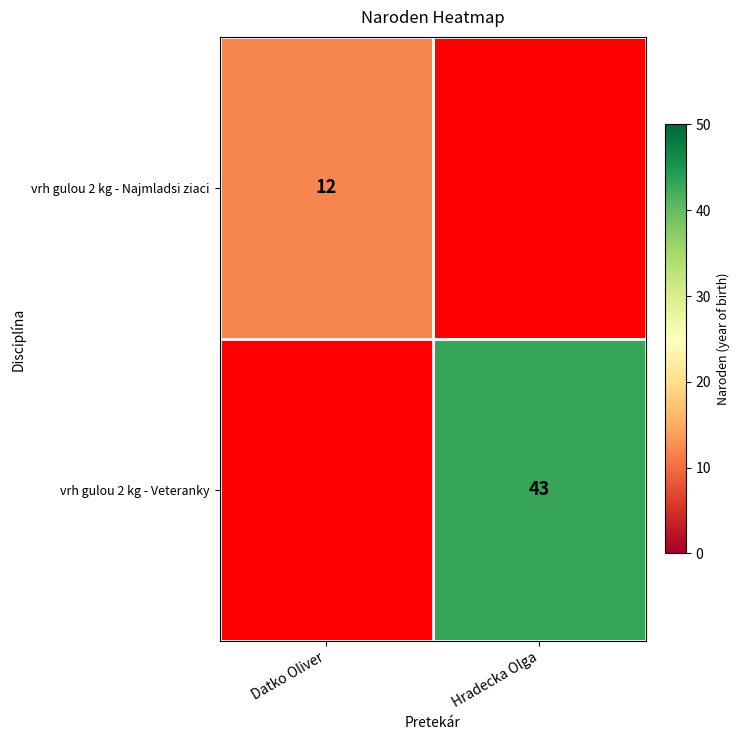

What is the greatest value displayed?

43.0